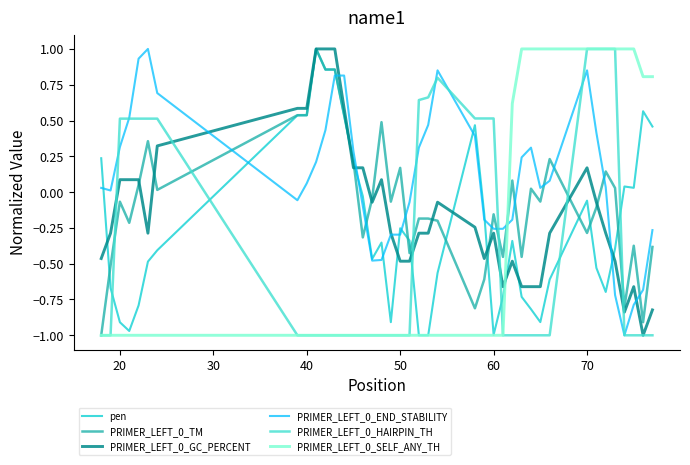

Count the number of data series in this chart.

6